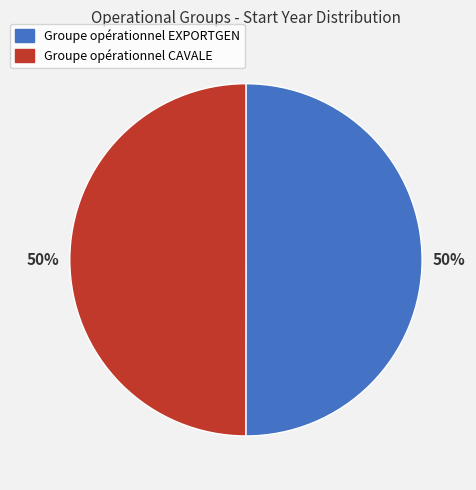

What percentage is the Groupe opérationnel CAVALE slice, to the nearest percent?

50%